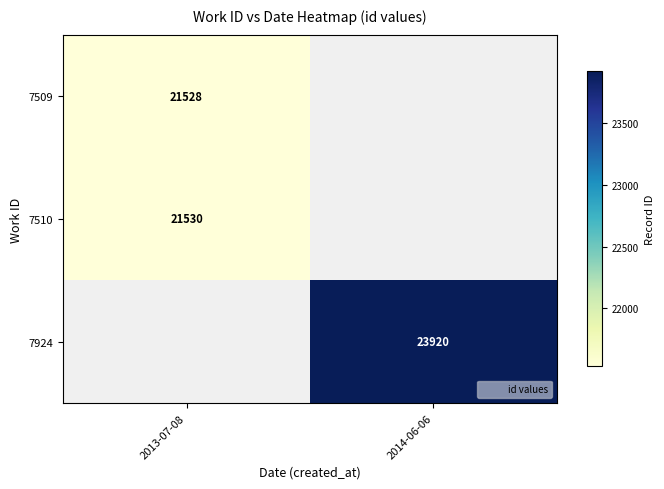

Is the value of 7510 at 2013-07-08 greater than the value of 7509 at 2013-07-08?

Yes